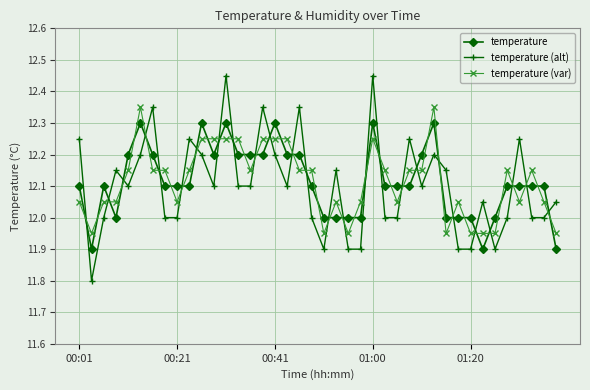

How many interior local peaks does the temperature (alt) series have?

12